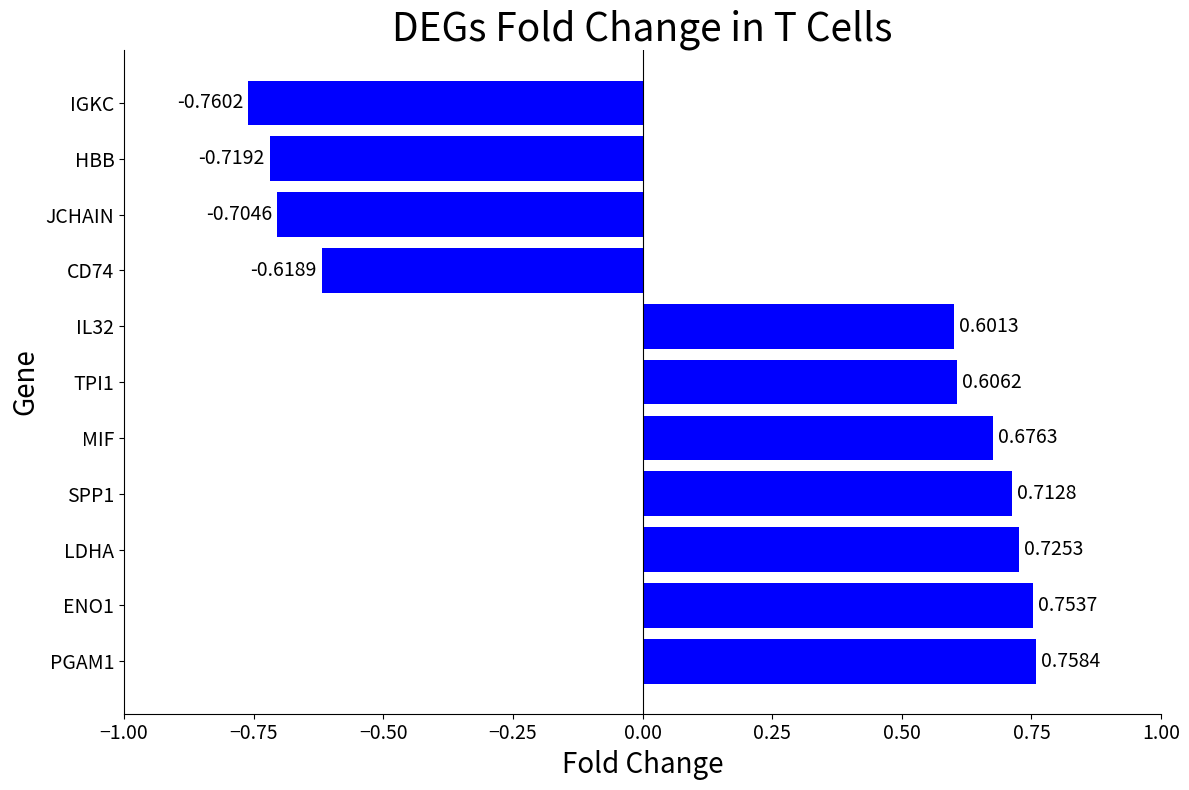

Which label corresponds to the smallest value in the chart?

IGKC